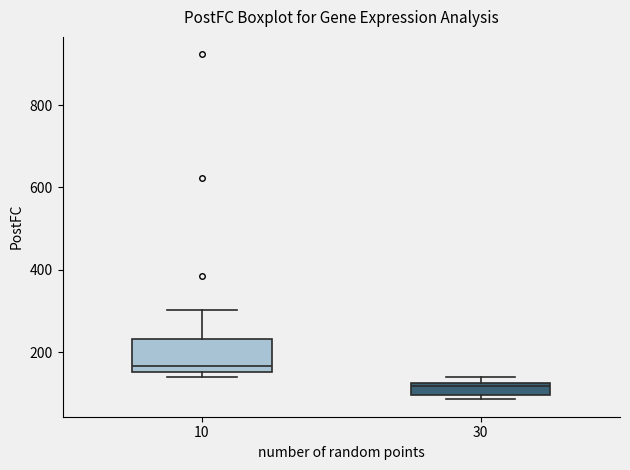

Comparing the boxes themselves (not the whiskers), which one is the tallest?

10